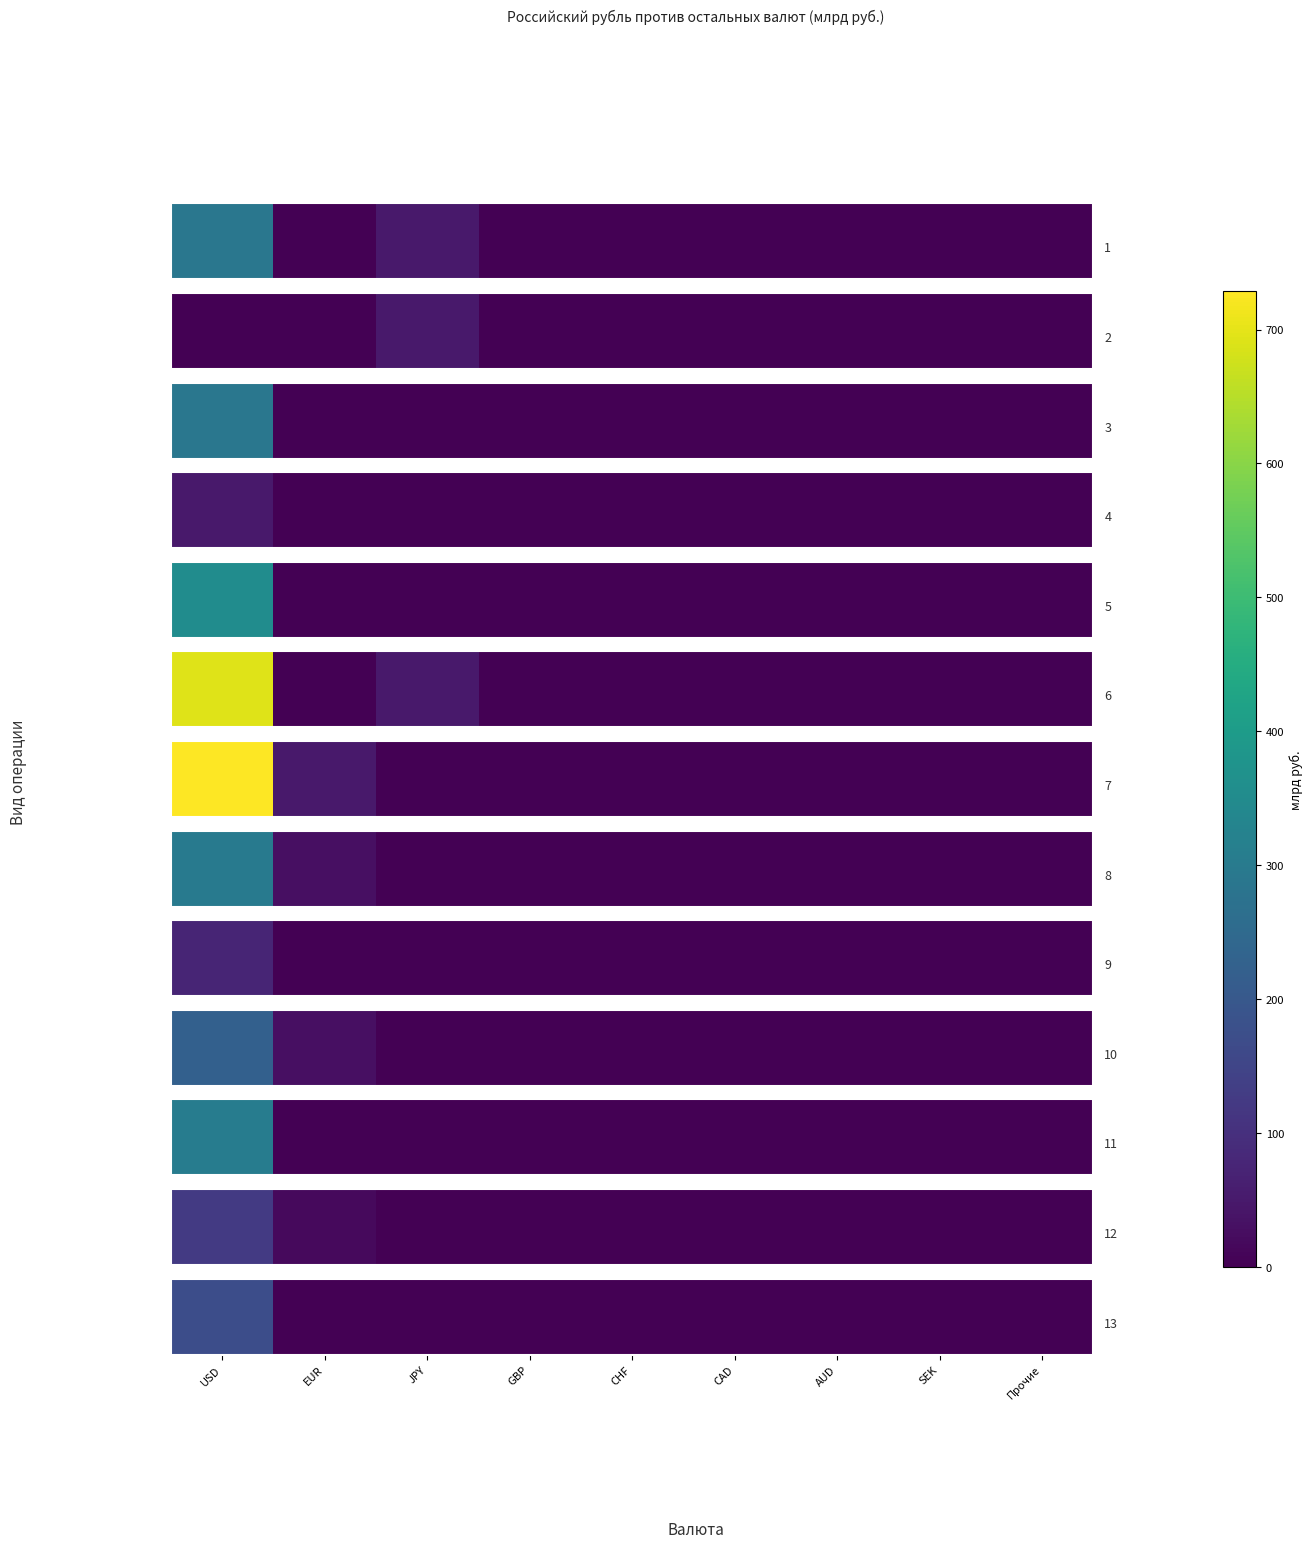

Rank the categories by value from highest to lowest.

USD, EUR, JPY, GBP, CHF, CAD, AUD, SEK, Прочие